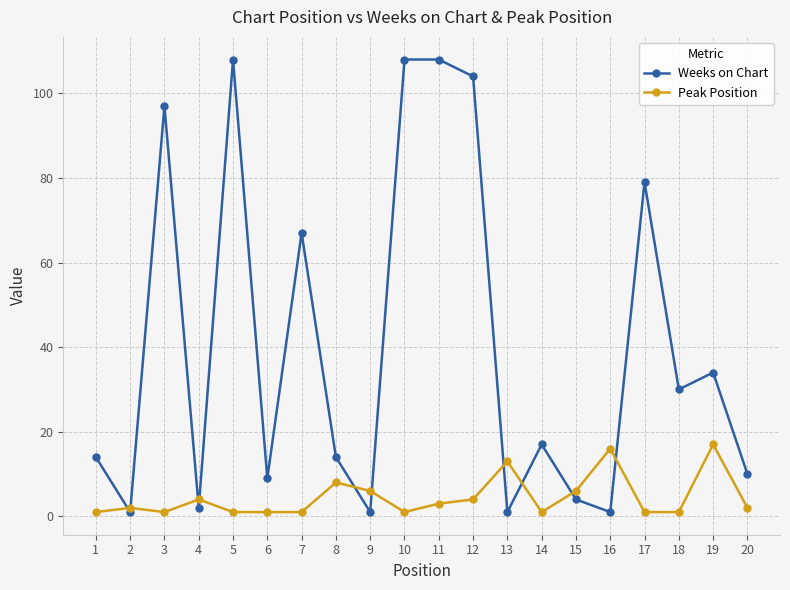

Between which two adjacent categories do Peak Position and Weeks on Chart first intersect?

1 and 2